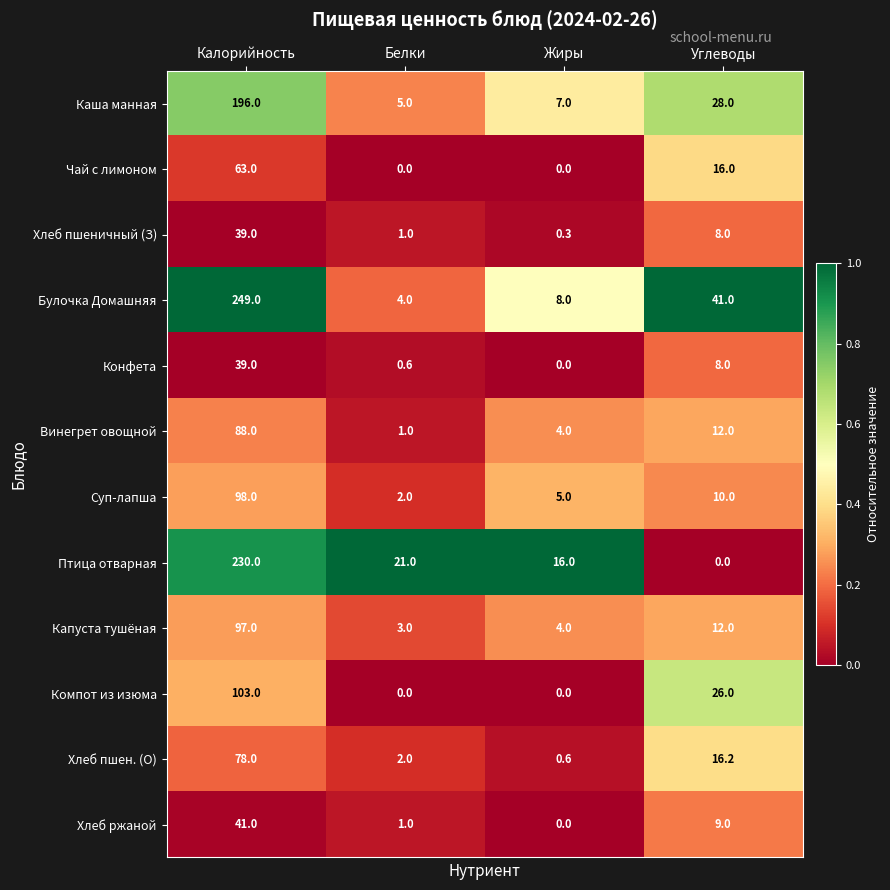

What is the spread (max minus min) of values at Углеводы?

41.0